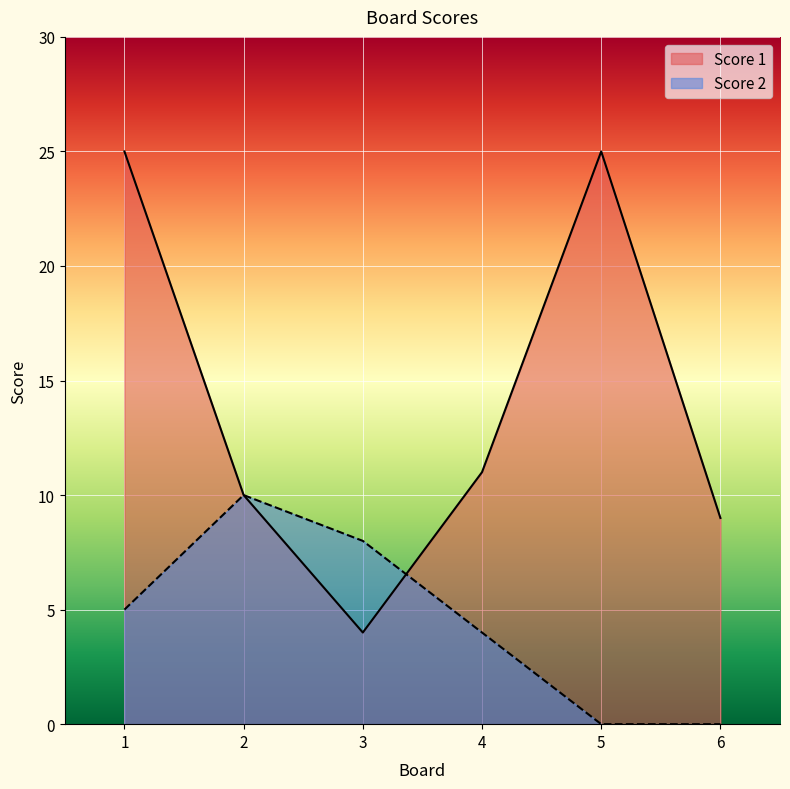

At which category is the sum across all series the highest?

1